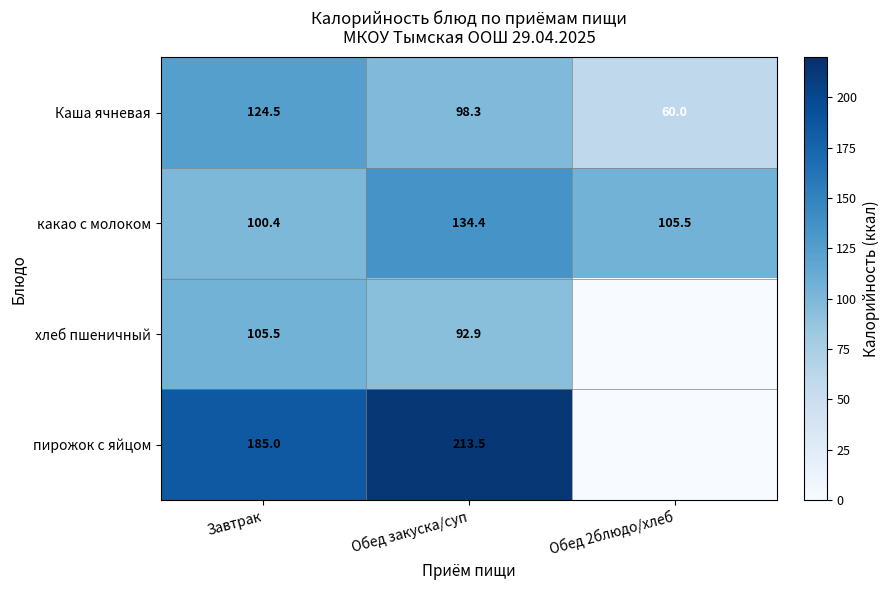

What is the spread (max minus min) of values at Обед закуска/суп?

120.6